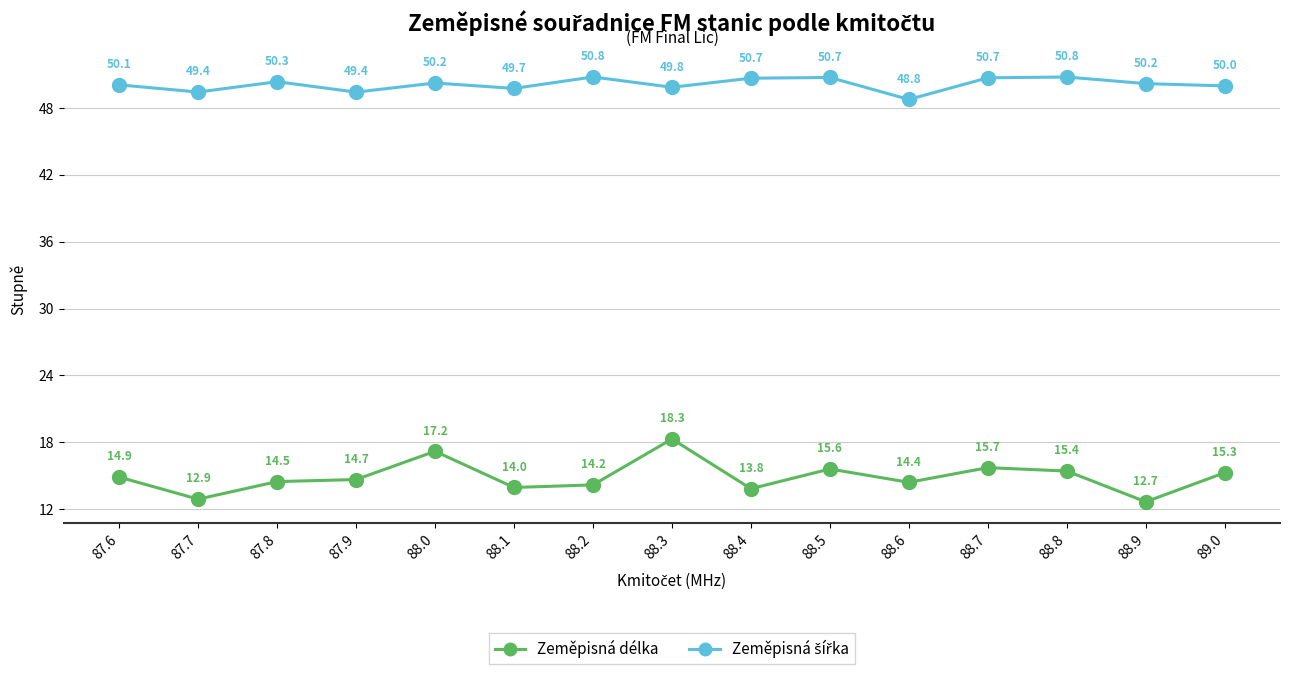

Which label corresponds to the largest value in the chart?

88.2